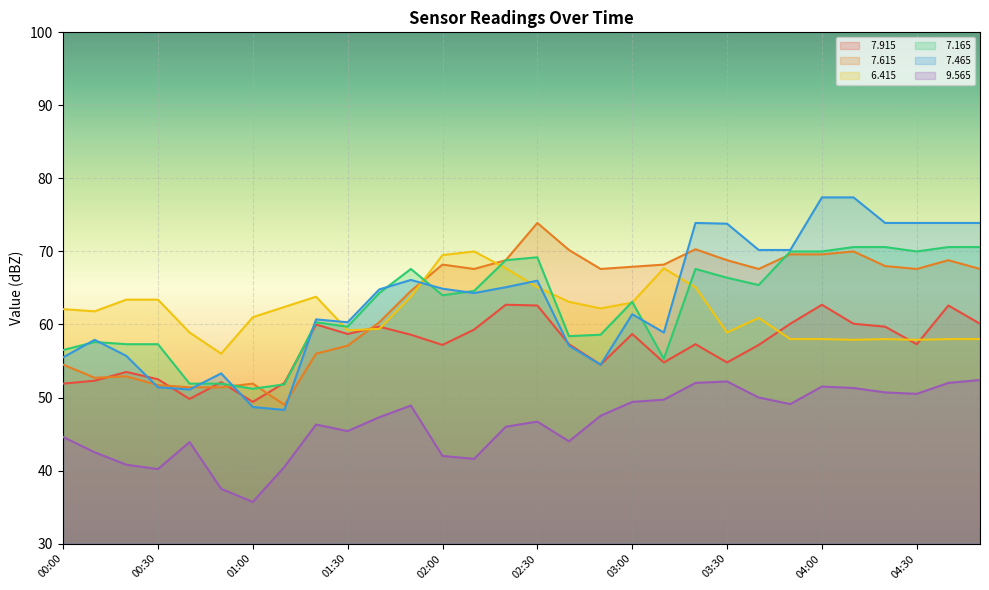

How many series are shown in this chart?

6